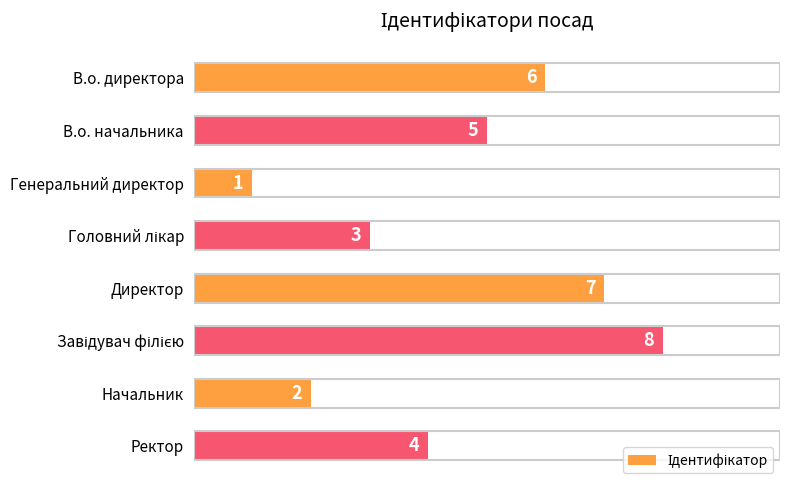

What is the label of the 8th bar from the top?

Ректор